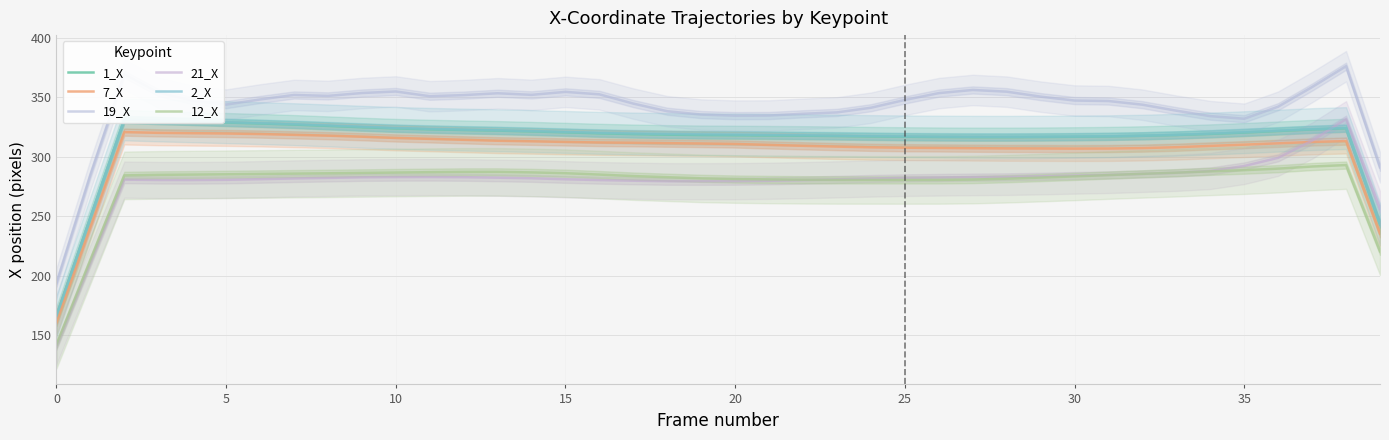

How many interior local peaks does the 7_X series have?

2